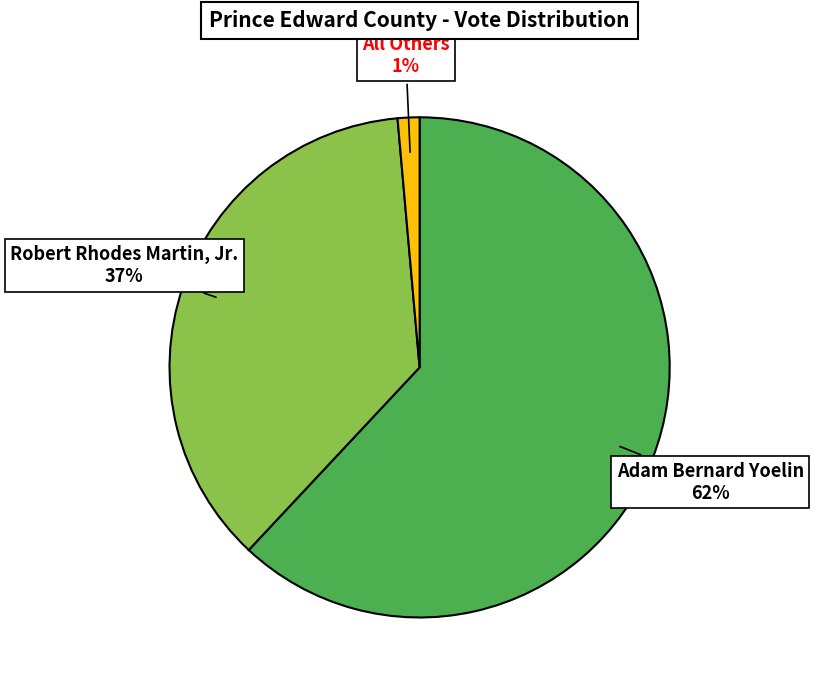

Between Adam Bernard Yoelin and All Others, which is larger?

Adam Bernard Yoelin